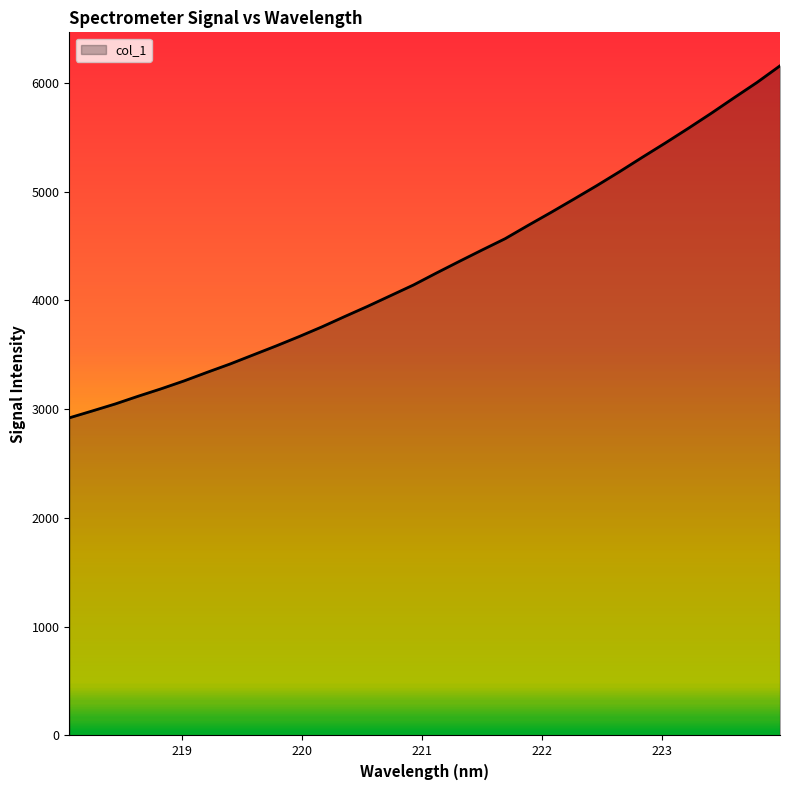

What is the greatest value displayed?

6155.6